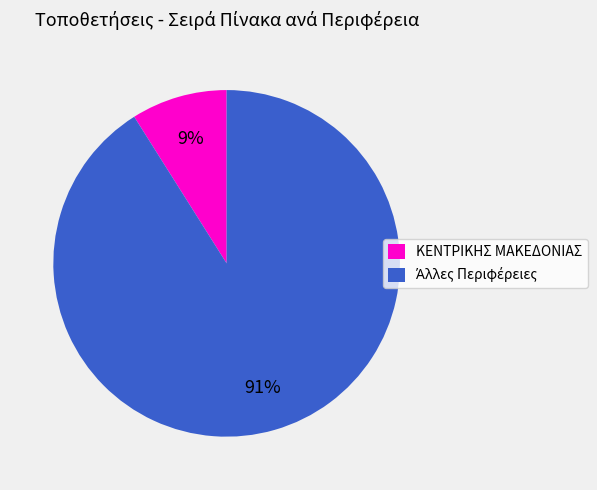

True or false: ΚΕΝΤΡΙΚΗΣ ΜΑΚΕΔΟΝΙΑΣ accounts for 1% of the total.

False